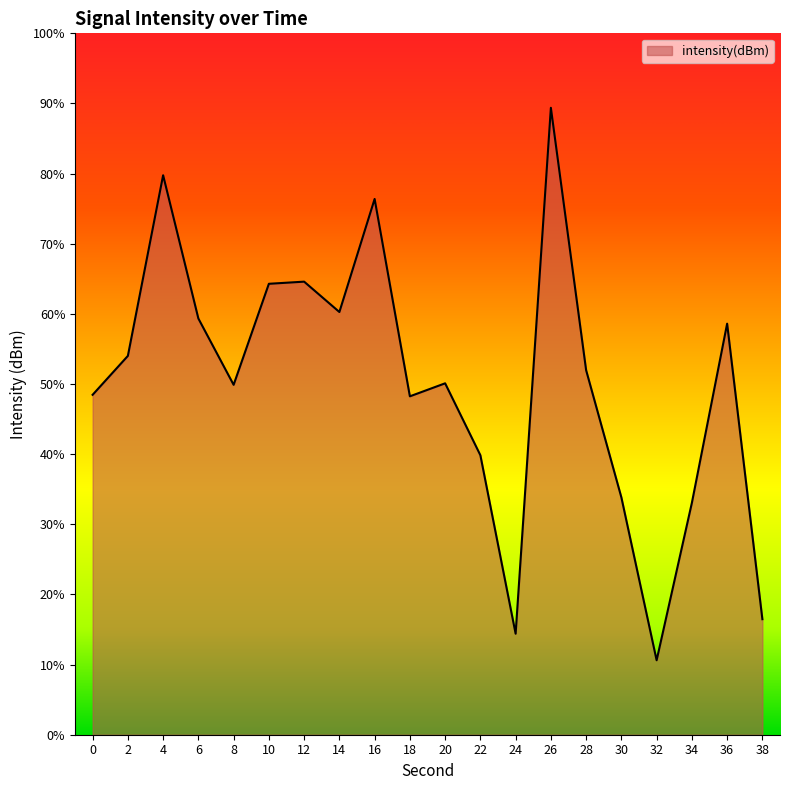

Does the chart display data point markers on the line(s)?

No